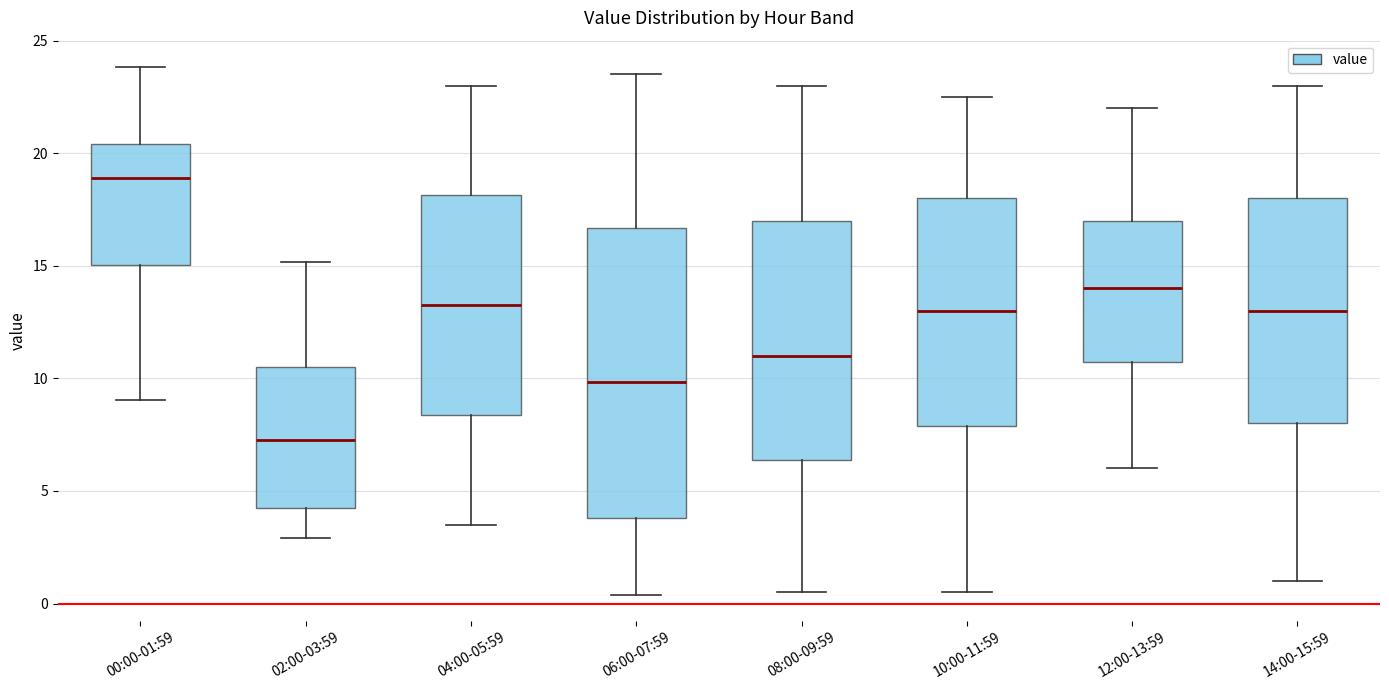

Which box is the tallest, from its lower edge to its upper edge?

06:00-07:59